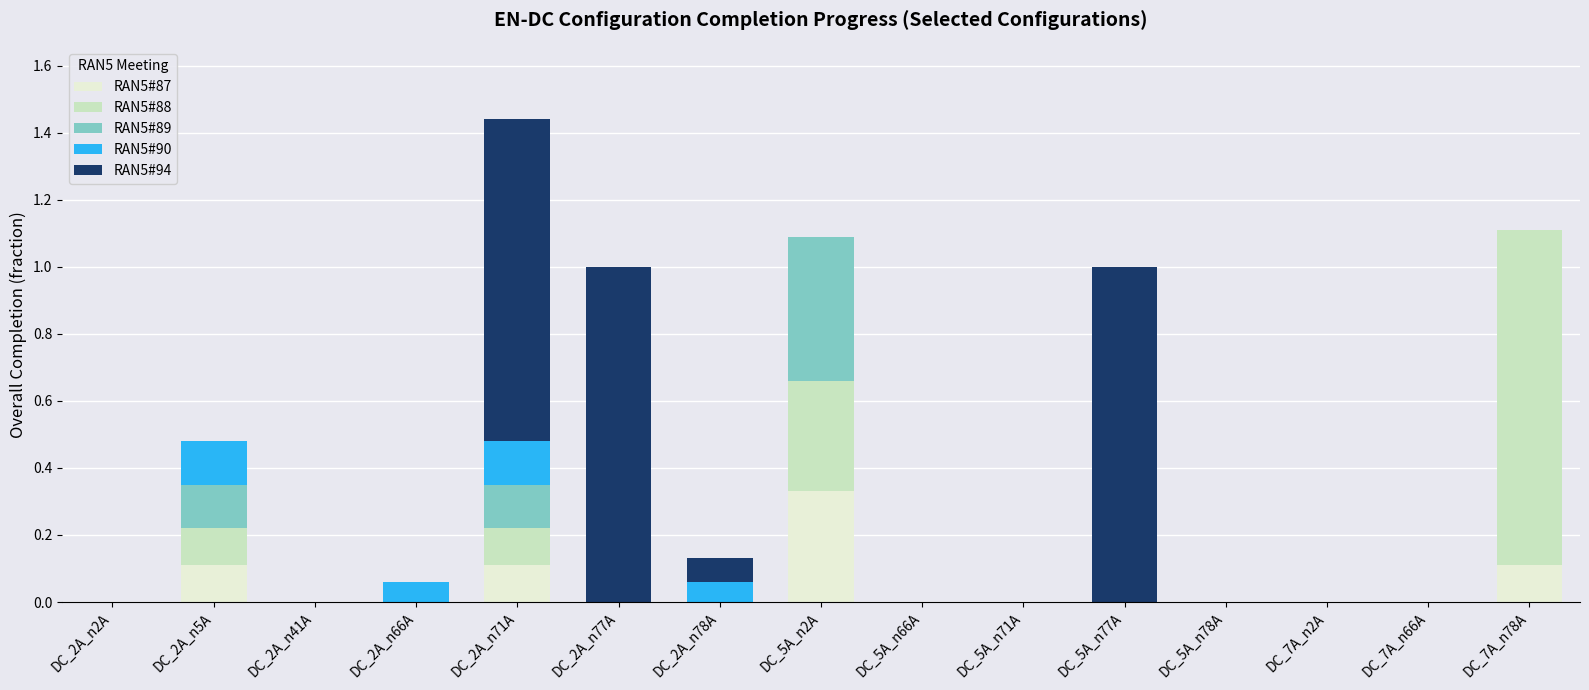

At which category is the sum across all series the highest?

DC_2A_n71A